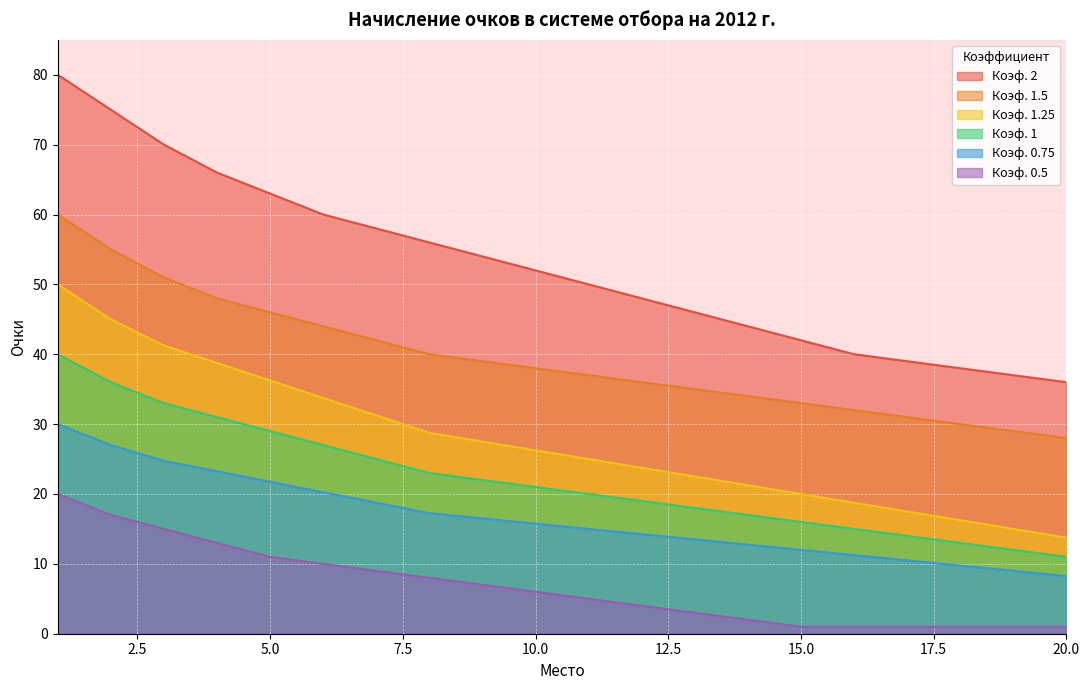

What is the difference between the second highest and second lowest values in the Коэф. 2 series?

38.0